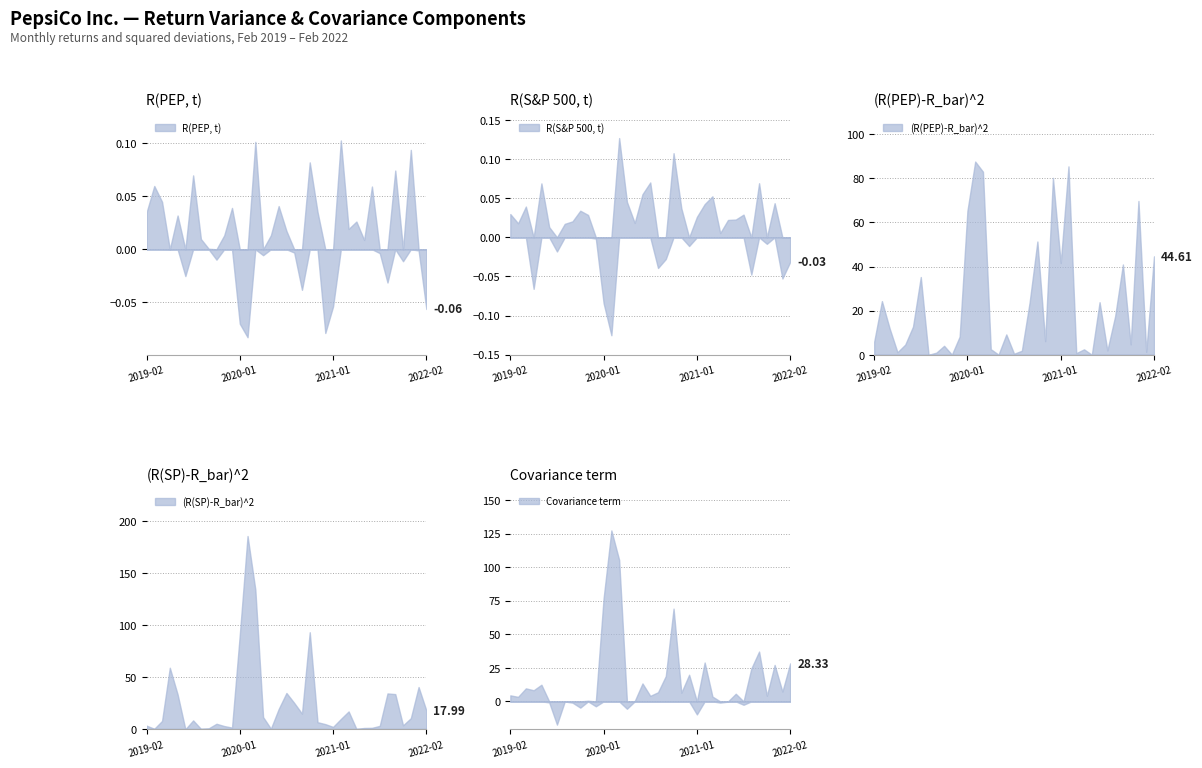

At which label does (R(PEP)-R_bar)^2 reach its minimum?

8